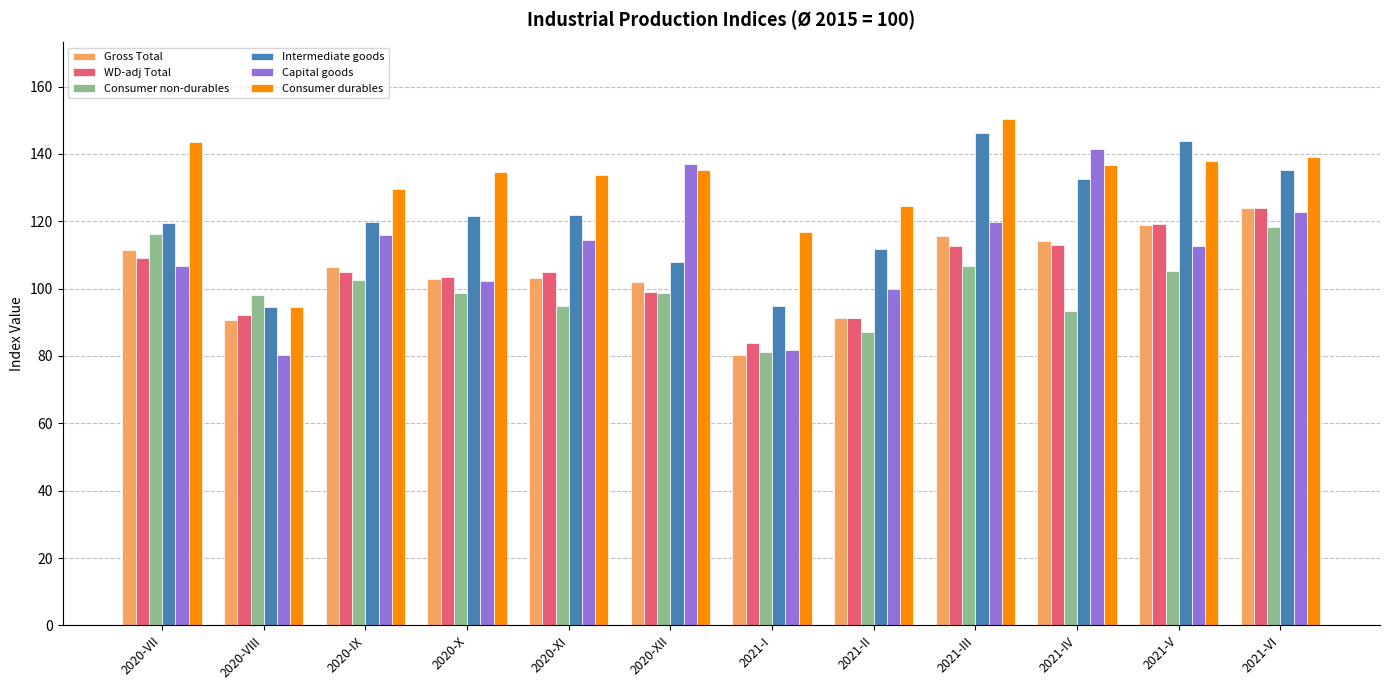

What is the label of the 5th bar from the right?

2021-II